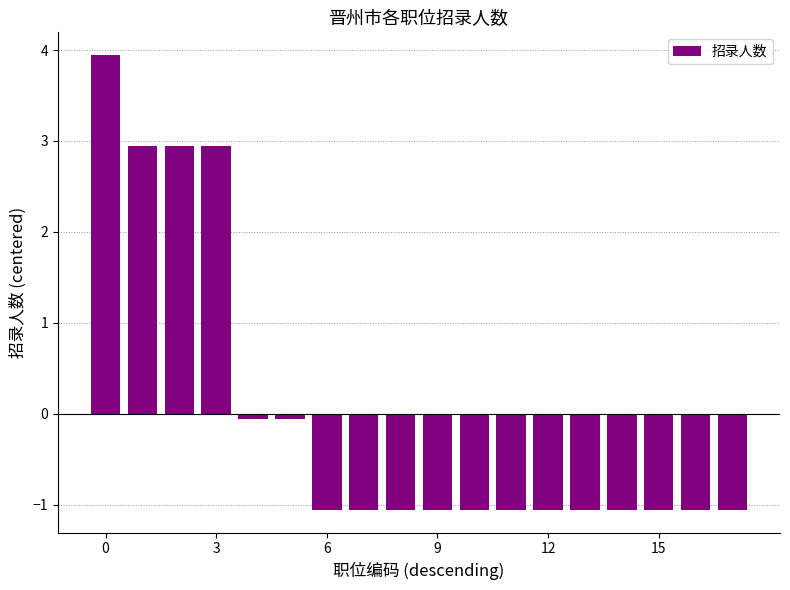

What is the greatest value displayed?

3.9